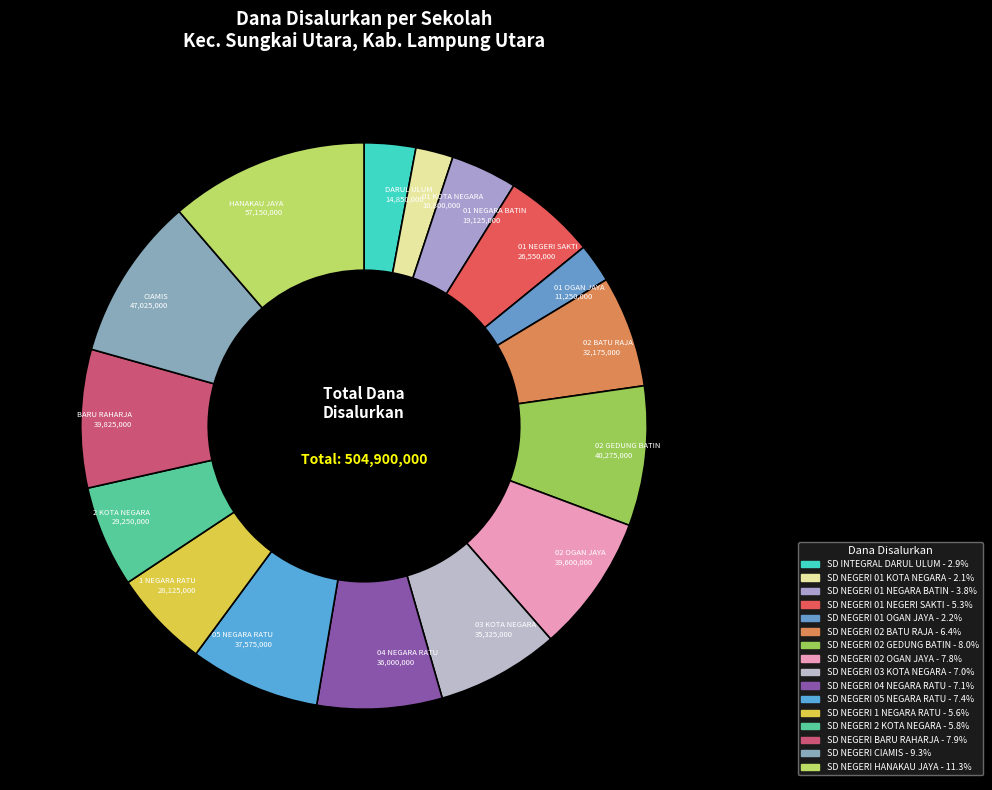

To the nearest percent, what is the difference between the largest and smallest slice percentages?

9%